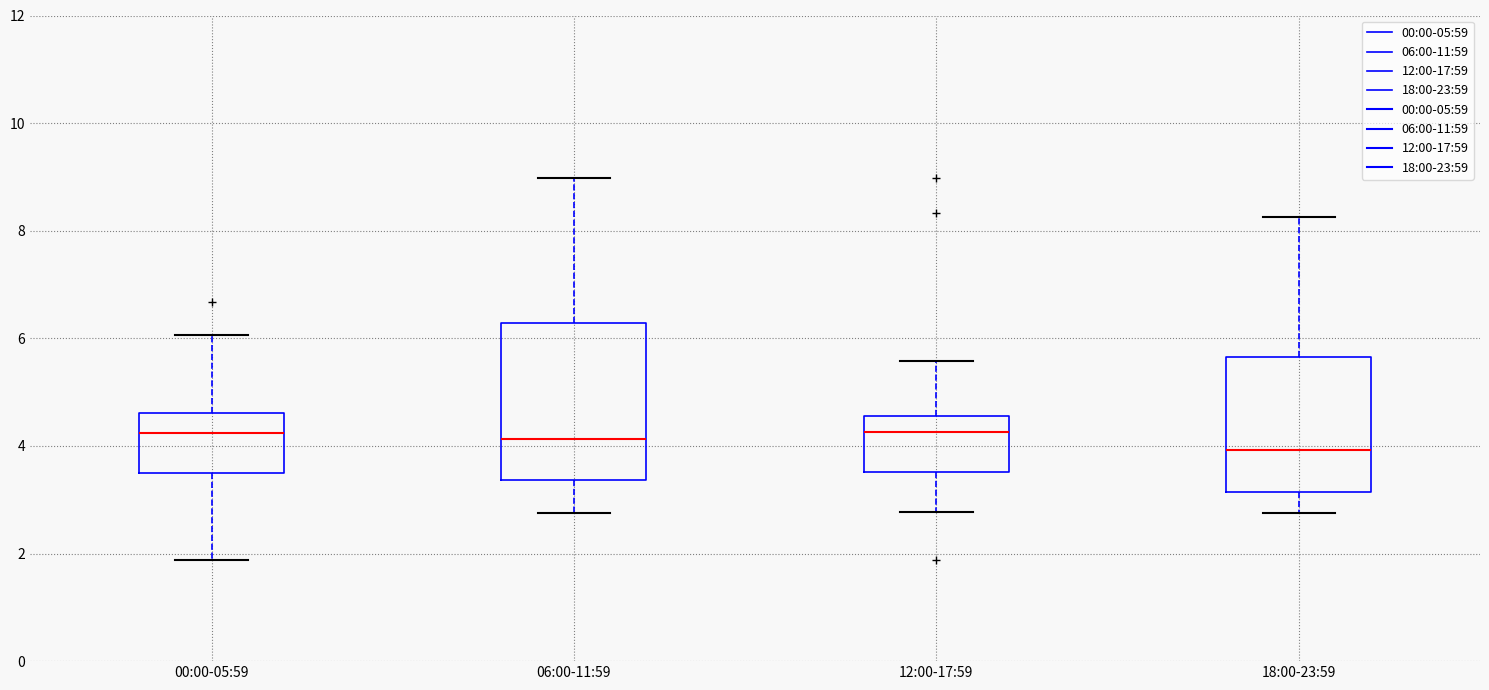

Which box is the tallest, from its lower edge to its upper edge?

06:00-11:59